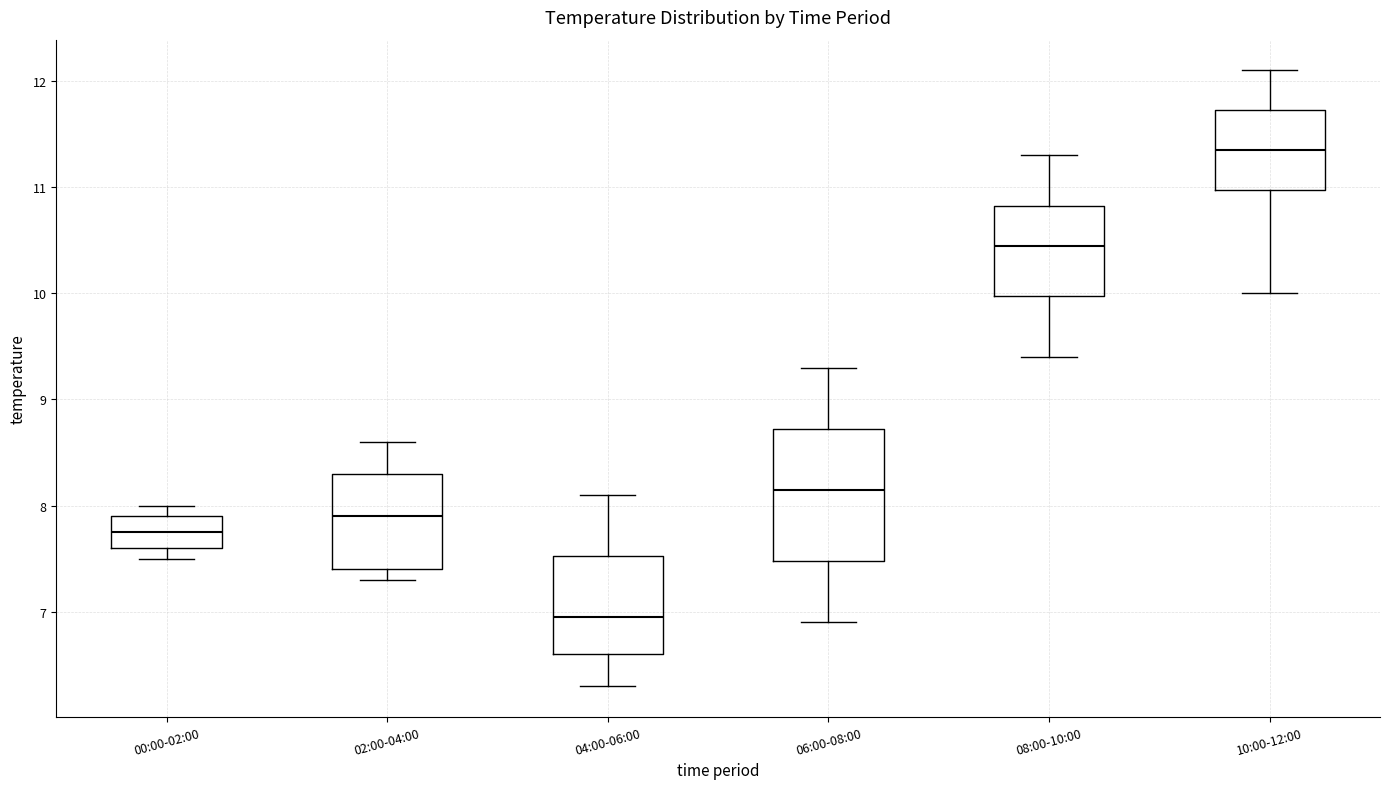

Comparing the boxes themselves (not the whiskers), which one is the tallest?

06:00-08:00